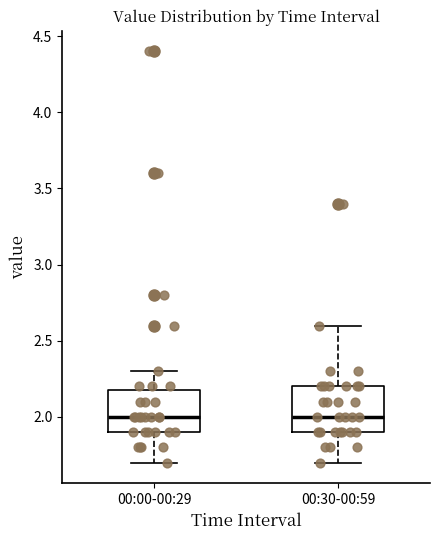

Where does the upper whisker of the box for 00:30-00:59 end on the y-axis? The values are not printed on the chart, so give them approximately, as read against the axis.

2.6